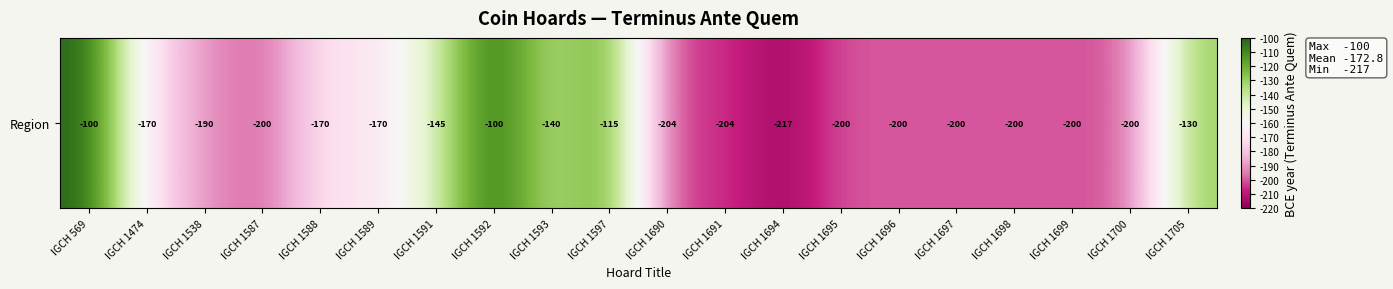

Reading left to right, list all the values displayed in this chart.

-100	-170	-190	-200	-170	-170	-145	-100	-140	-115	-204	-204	-217	-200	-200	-200	-200	-200	-200	-130